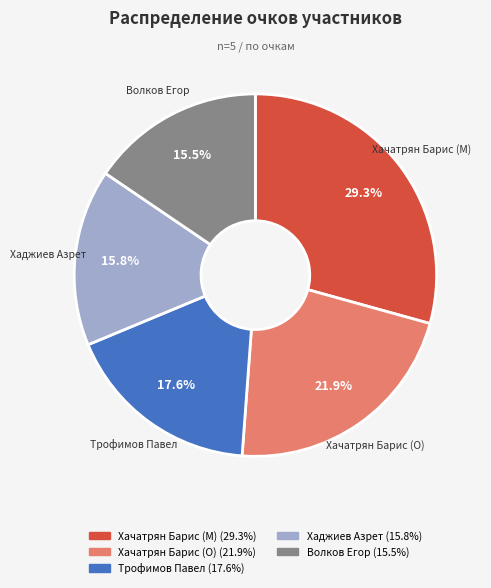

Is it true that Хачатрян Барис (O) is 29% of the pie?

False